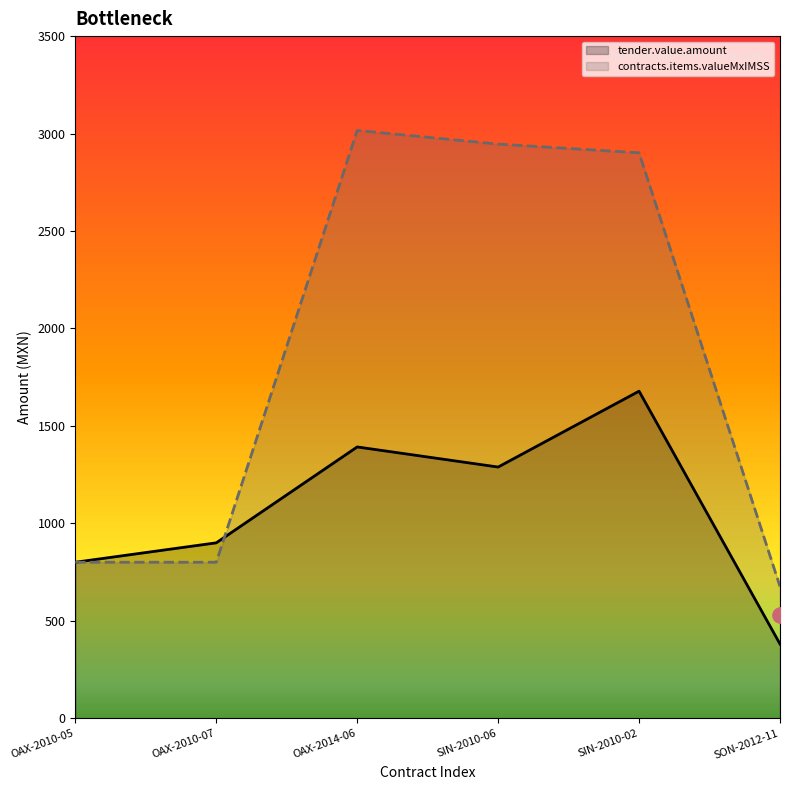

Which series reaches the minimum Y coordinate?

tender.value.amount